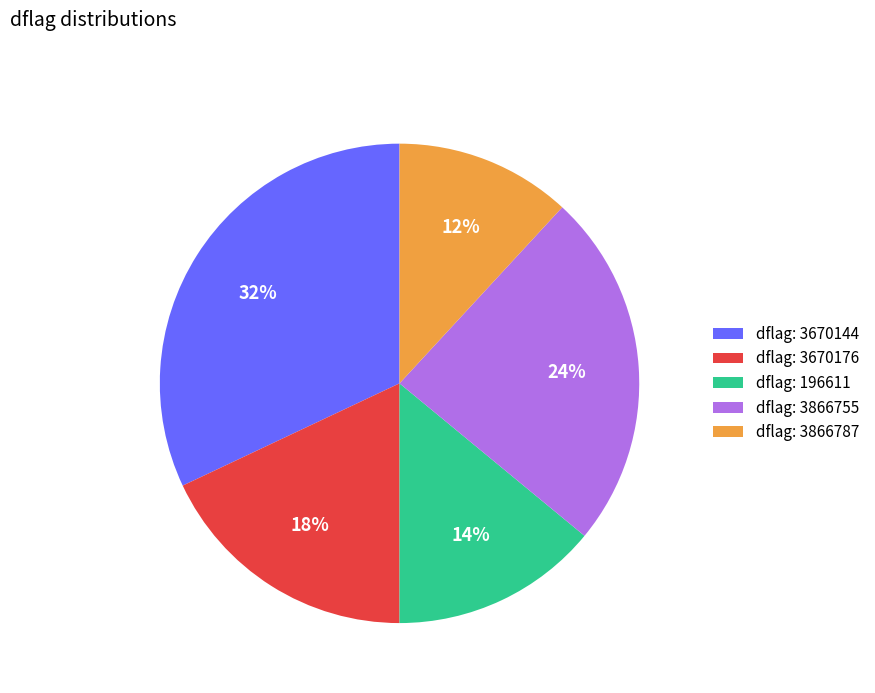

Count the number of slices in the pie.

5